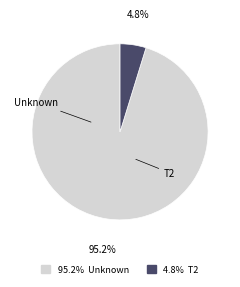

Does any single category account for the majority?

Yes